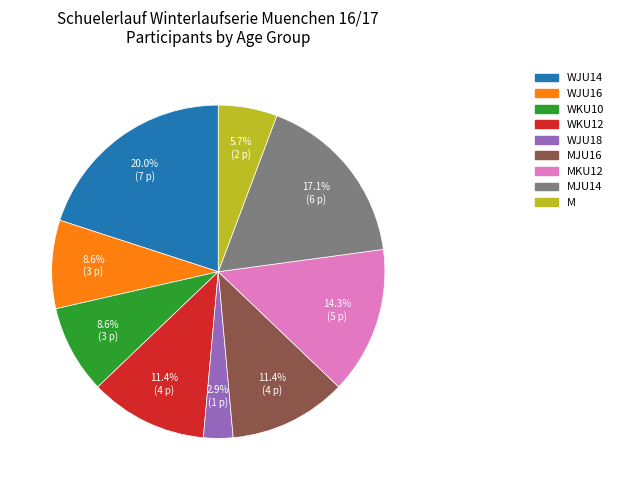

Does any single category account for the majority?

No